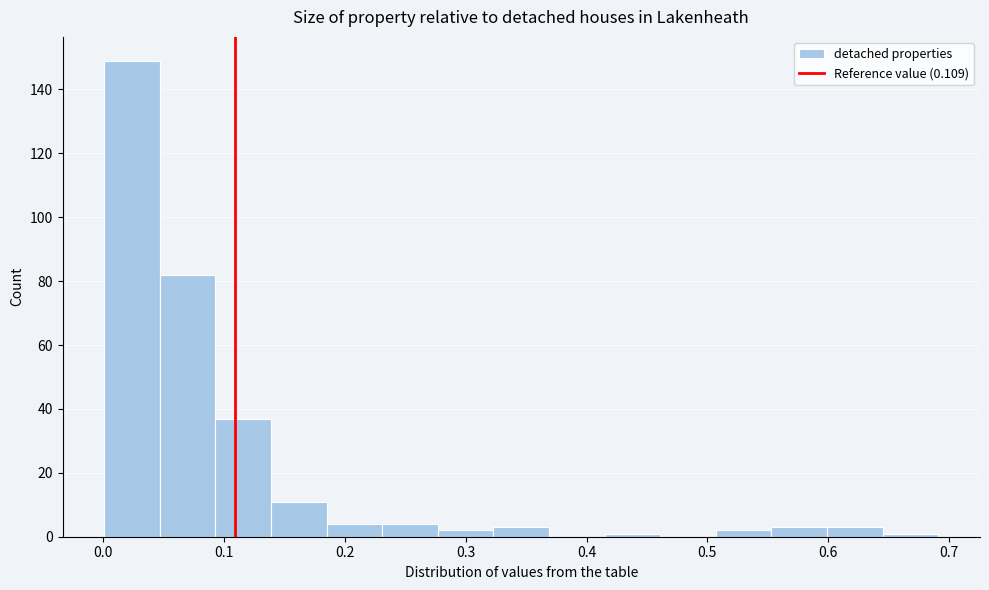

Which range on the x-axis has the tallest bar?

0.00 to 0.05